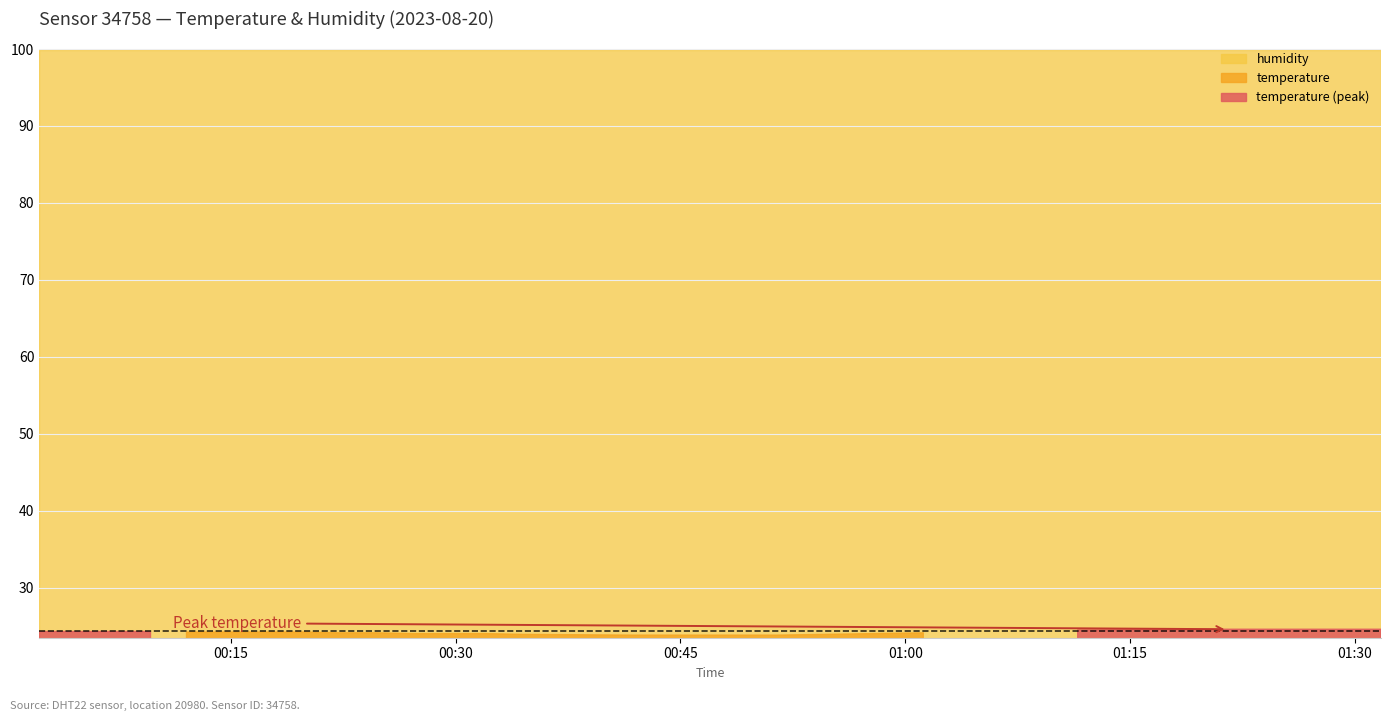

What is the label of the 20th point from the left?

2023-08-20T00:34:23